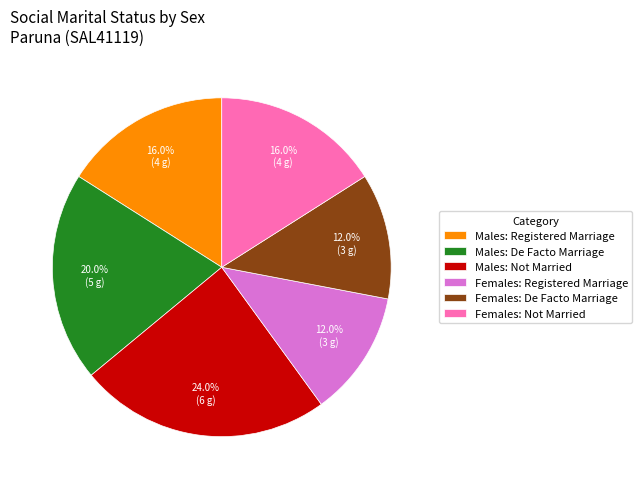

Count the number of slices in the pie.

6